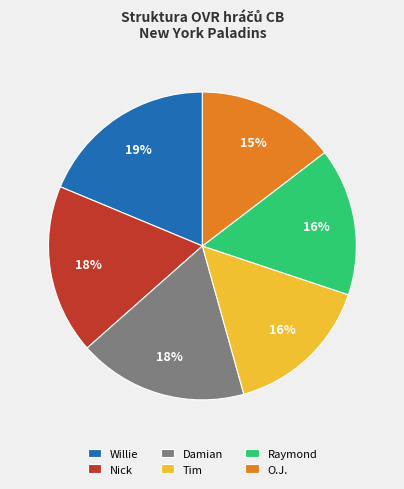

How many slices are in this pie chart?

6